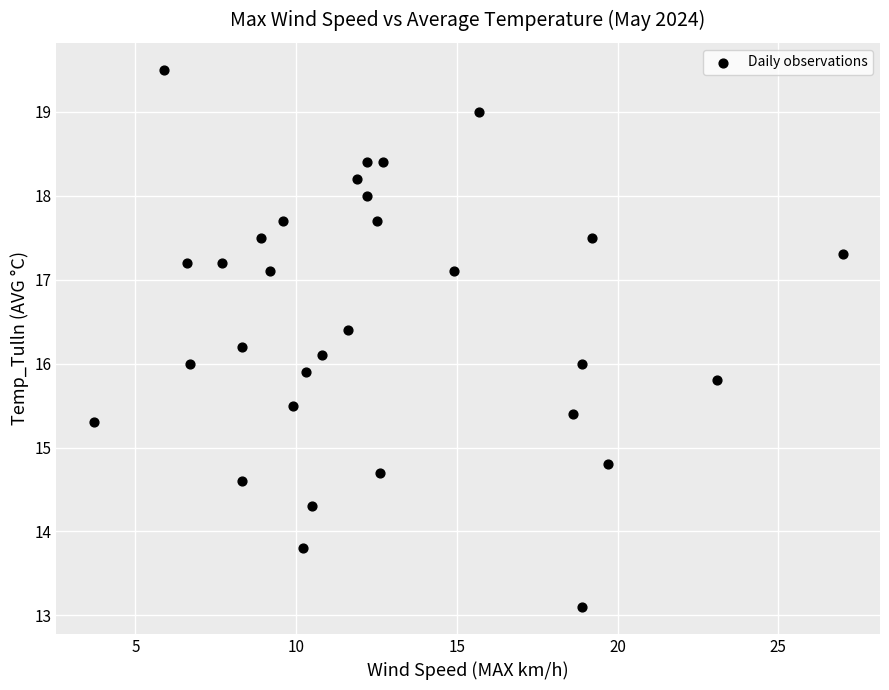

What is the range of Y values (max minus min)?

6.4